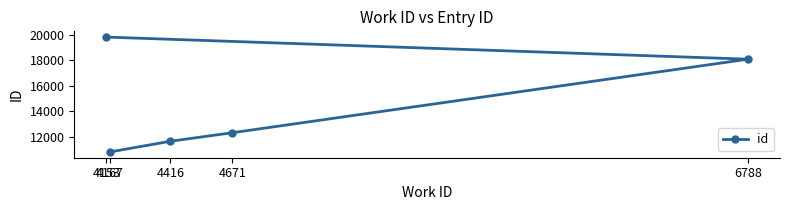

True or false: the data has more than 0 interior local peaks.

False